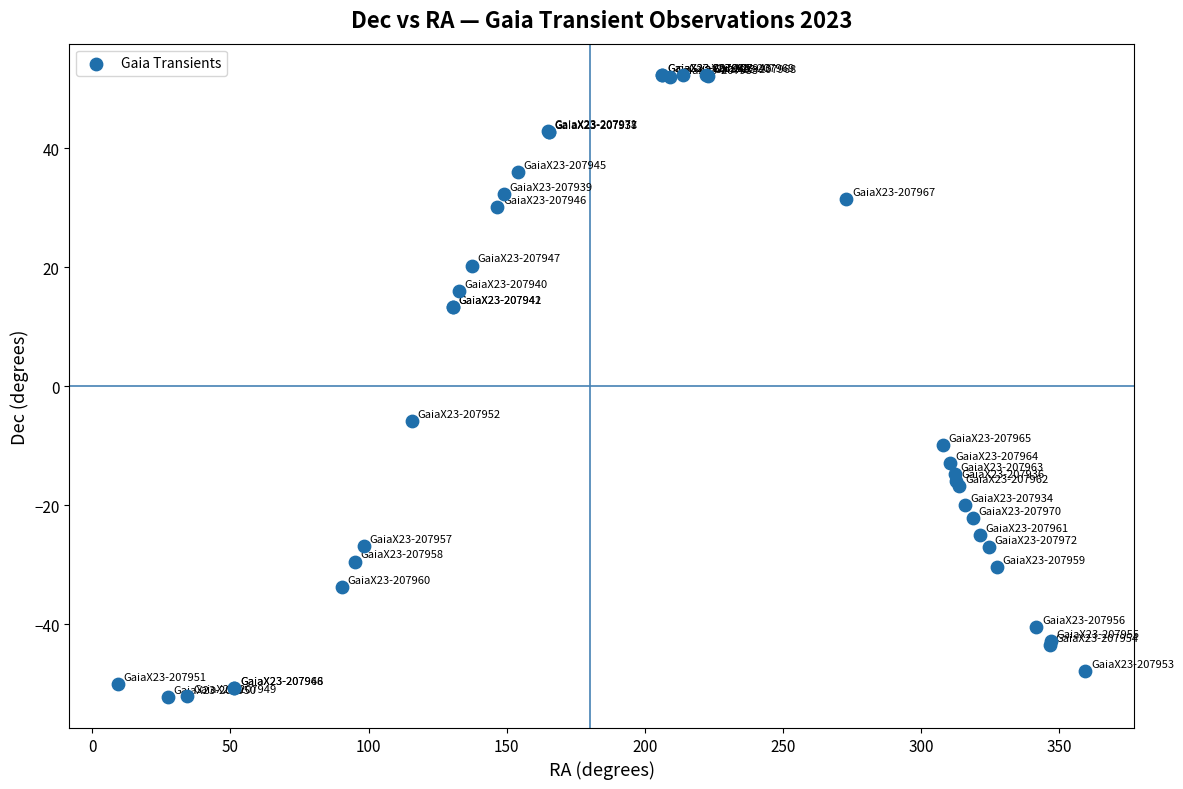

What Y value in the scatter plot is closest to 0?

-5.8